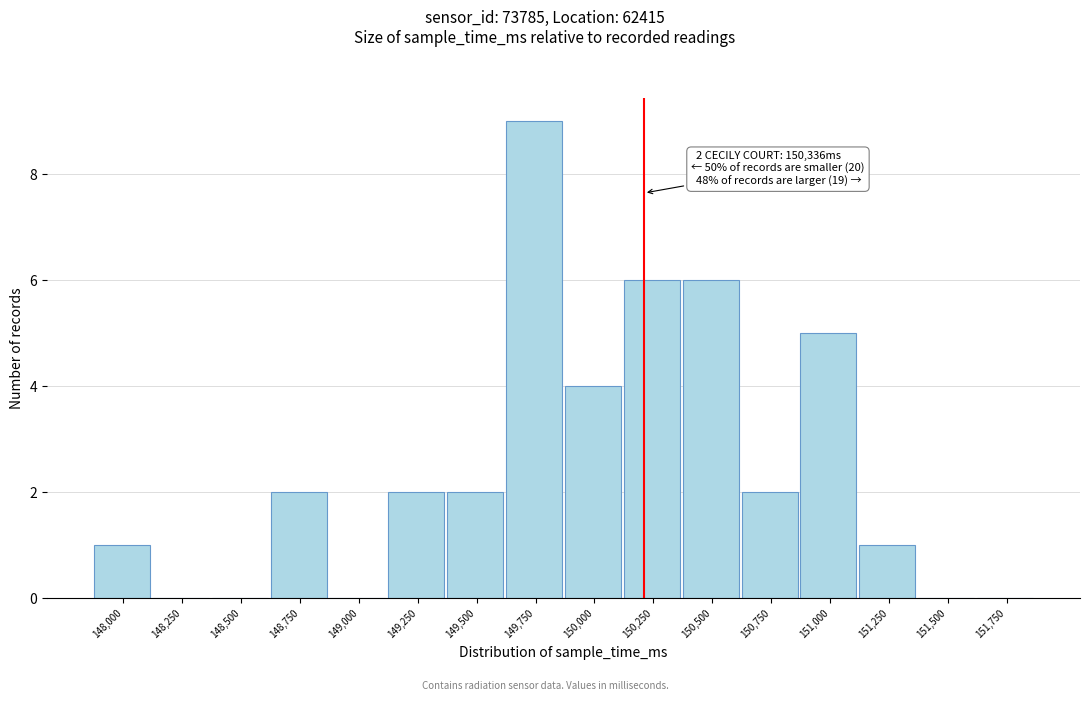

Reading left to right, what are all the values shown in this chart?

148,000=1	148,250=0	148,500=0	148,750=2	149,000=0	149,250=2	149,500=2	149,750=9	150,000=4	150,250=6	150,500=6	150,750=2	151,000=5	151,250=1	151,500=0	151,750=0